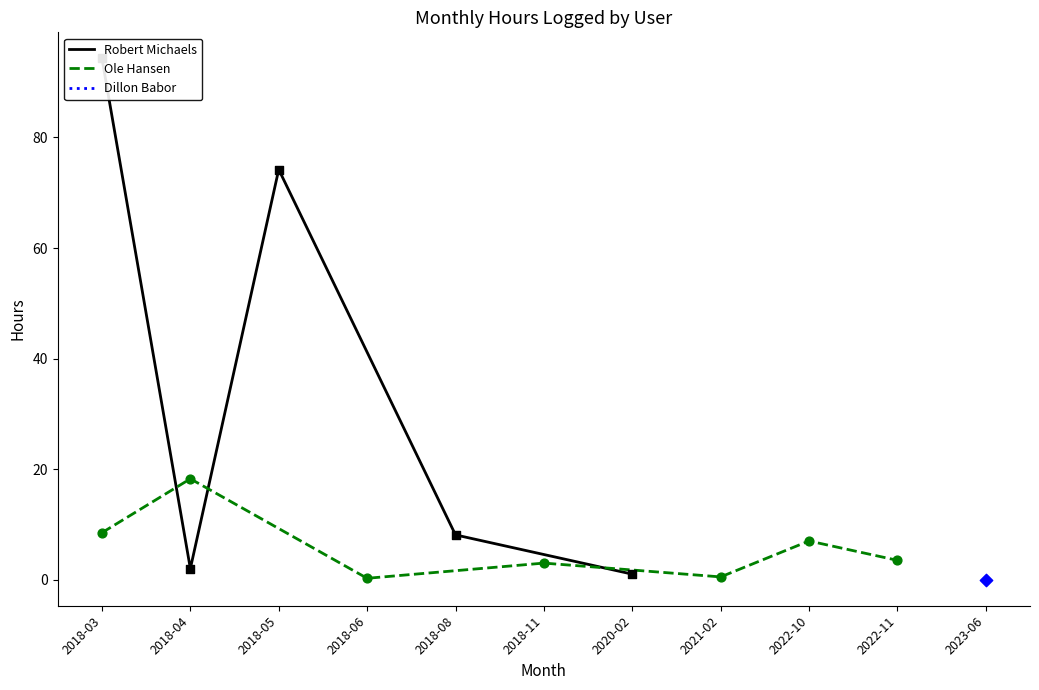

What are all the series names shown in the legend?

Robert Michaels, Ole Hansen, Dillon Babor